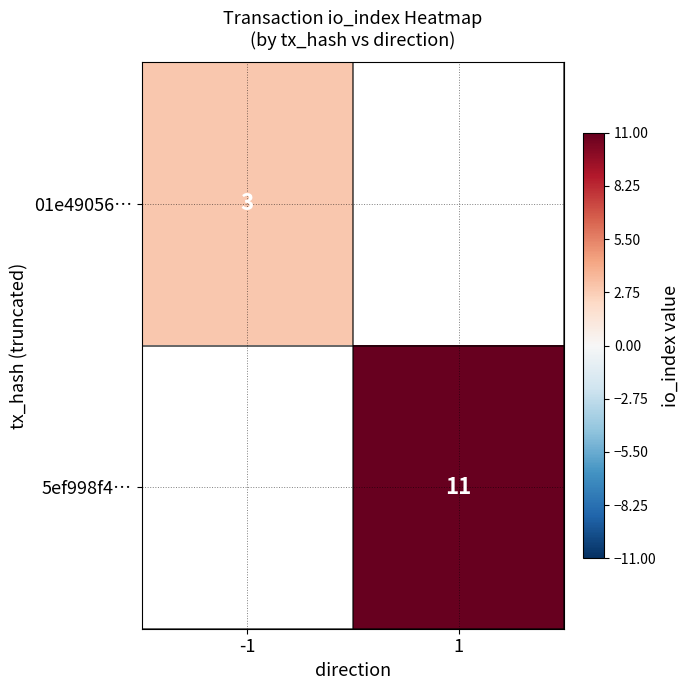

Is the value of 01e49056… at -1 greater than the value of 5ef998f4… at 1?

No